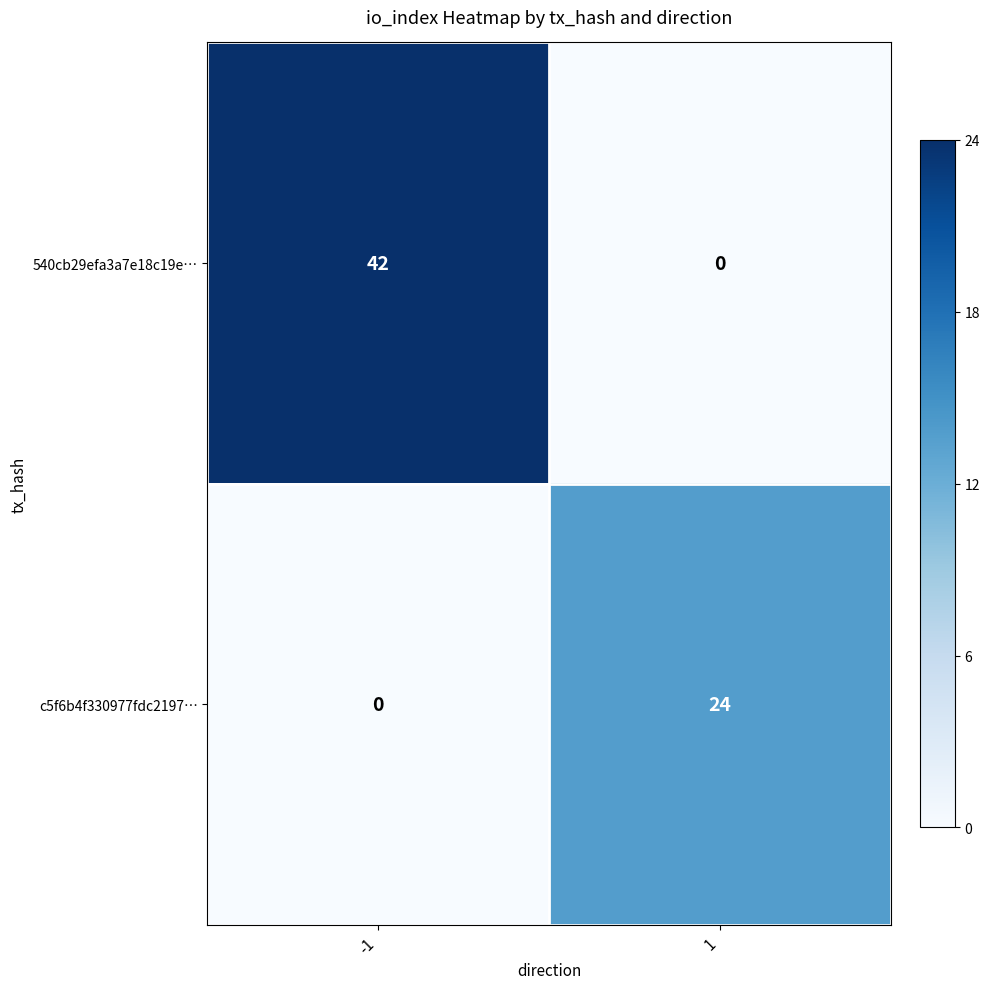

How many distinct data groups are displayed?

2